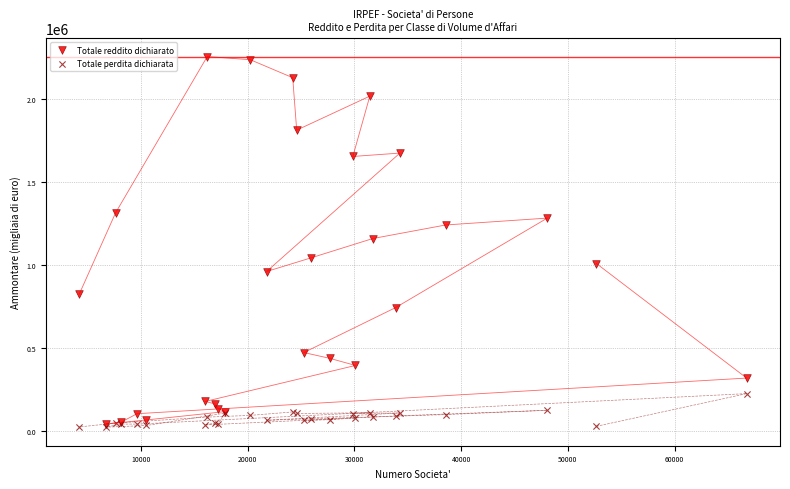

Which series reaches the maximum Y coordinate?

Totale reddito dichiarato